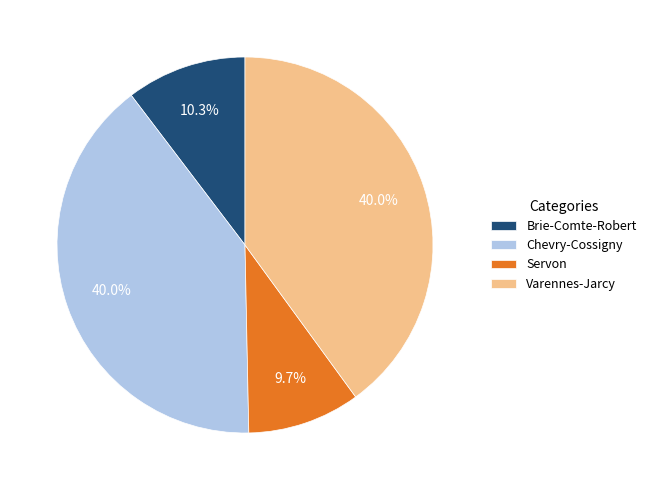

Does Servon account for over 50% of the chart?

No